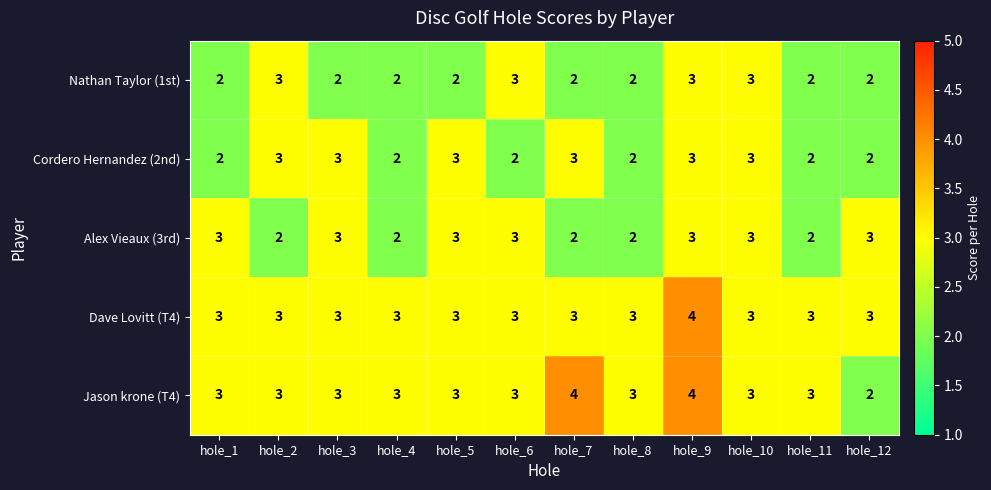

Count the Dave Lovitt (T4) values in the range 3 to 4.

12